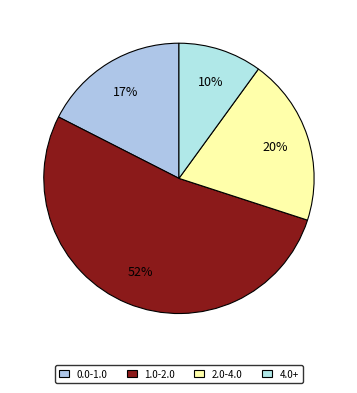

How many segments does this pie chart have?

4